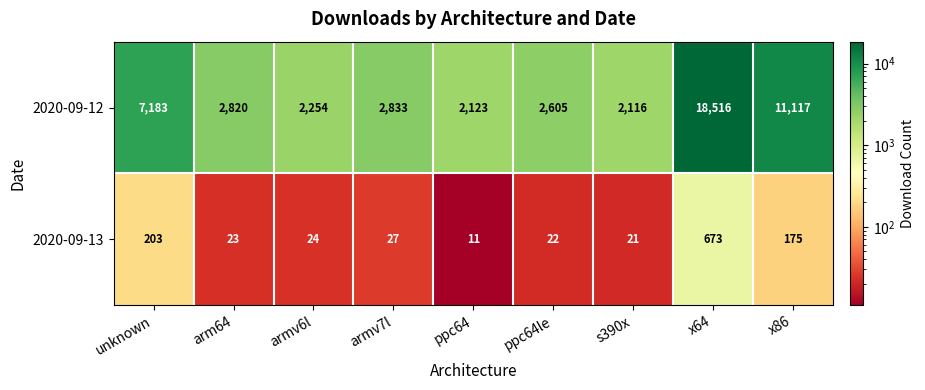

The 2020-09-13 series shows 23 at arm64. True or false?

True